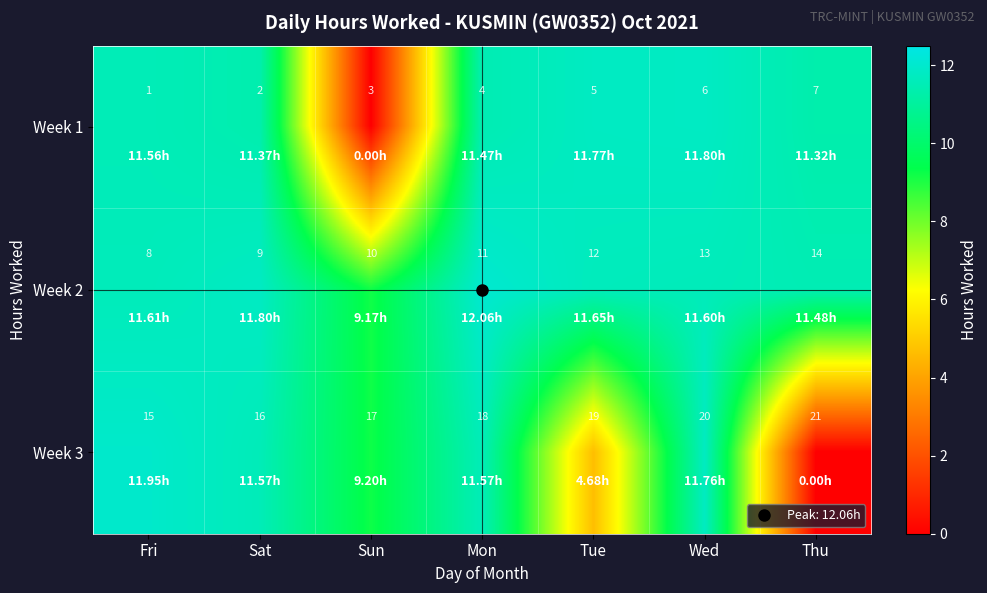

What is the sum of all Week 1 values?

28